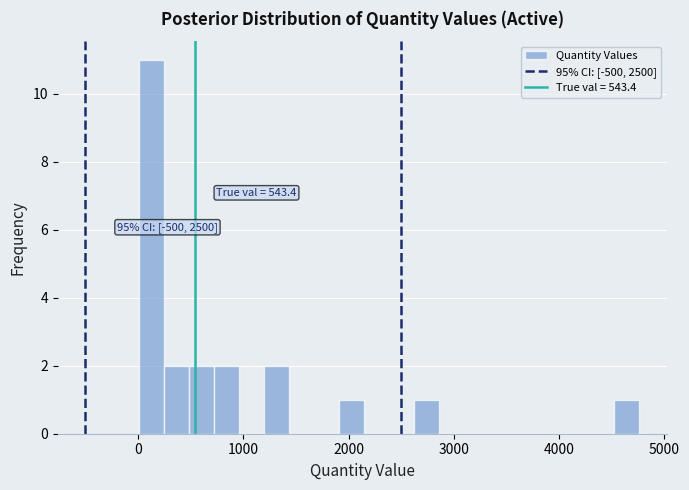

Around what value on the x-axis is the tallest bar? Give the approximate position of its centre, as read against the axis.

100